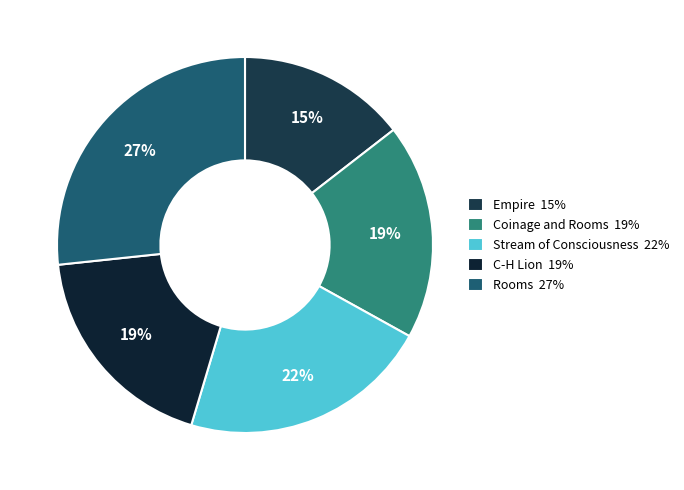

How many segments does this pie chart have?

5